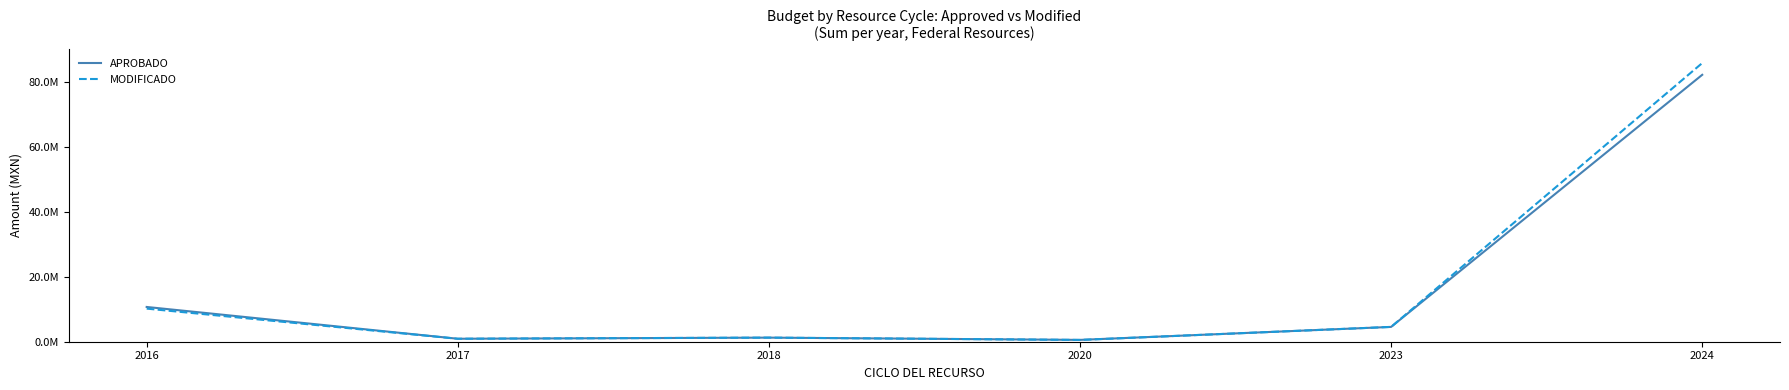

True or false: MODIFICADO has more than 2 points higher than both neighbors.

False